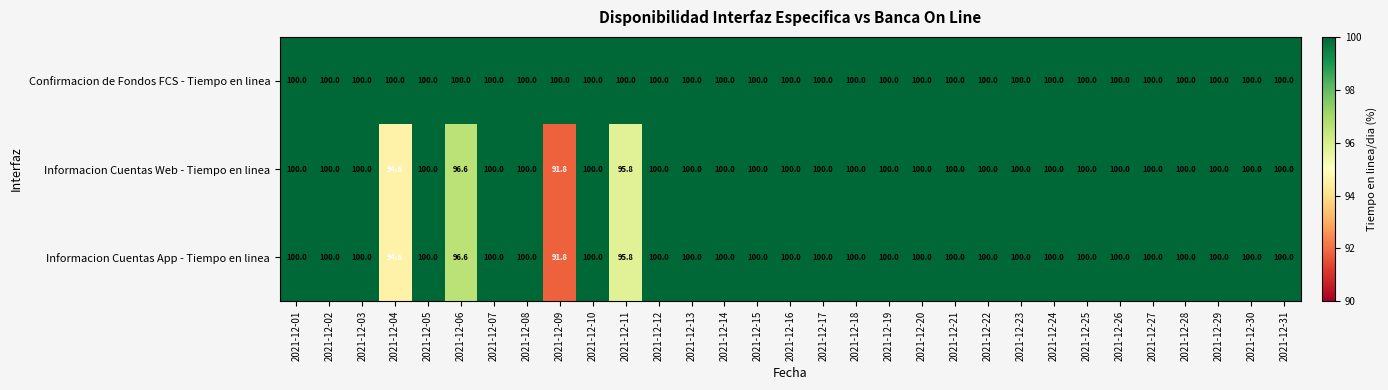

Read the Confirmacion de Fondos FCS - Tiempo en linea value at 2021-12-02.

100.0